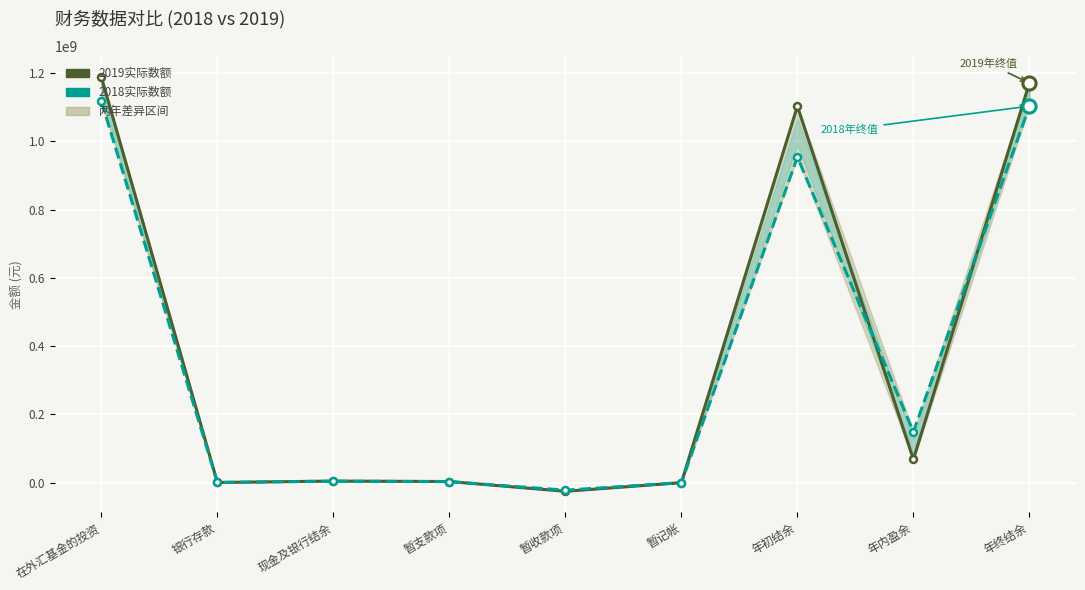

At which category is the sum across all series the highest?

在外汇基金的投资